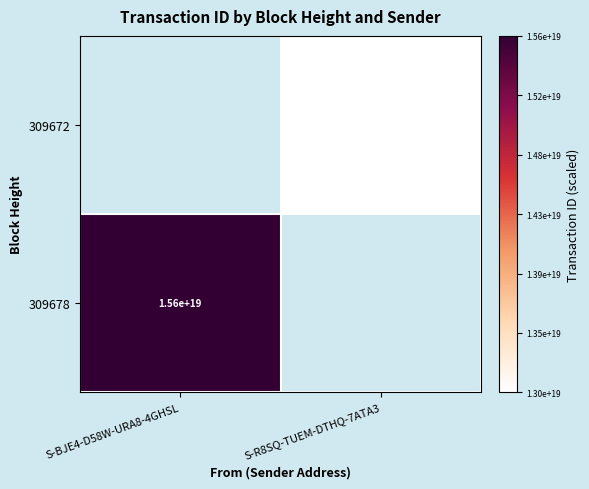

Which category has the lowest value across all series?

S-R8SQ-TUEM-DTHQ-7ATA3